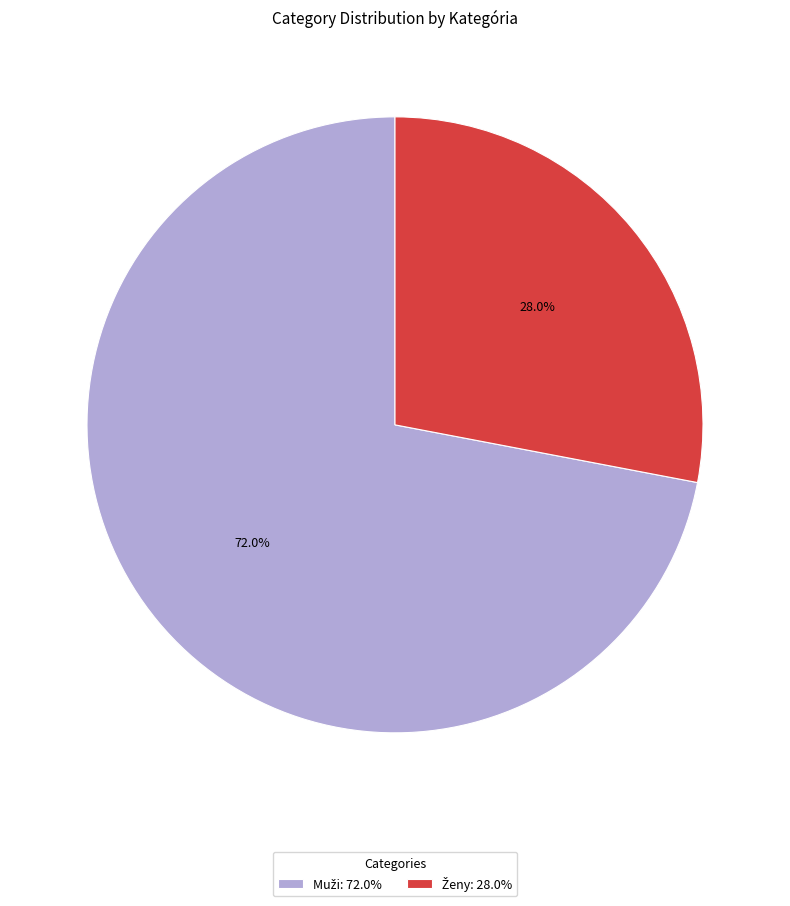

To the nearest percent, what is the average slice percentage?

50%